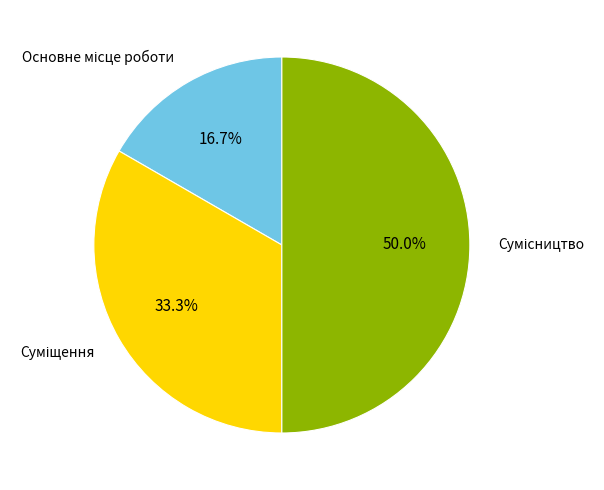

How many segments does this pie chart have?

3